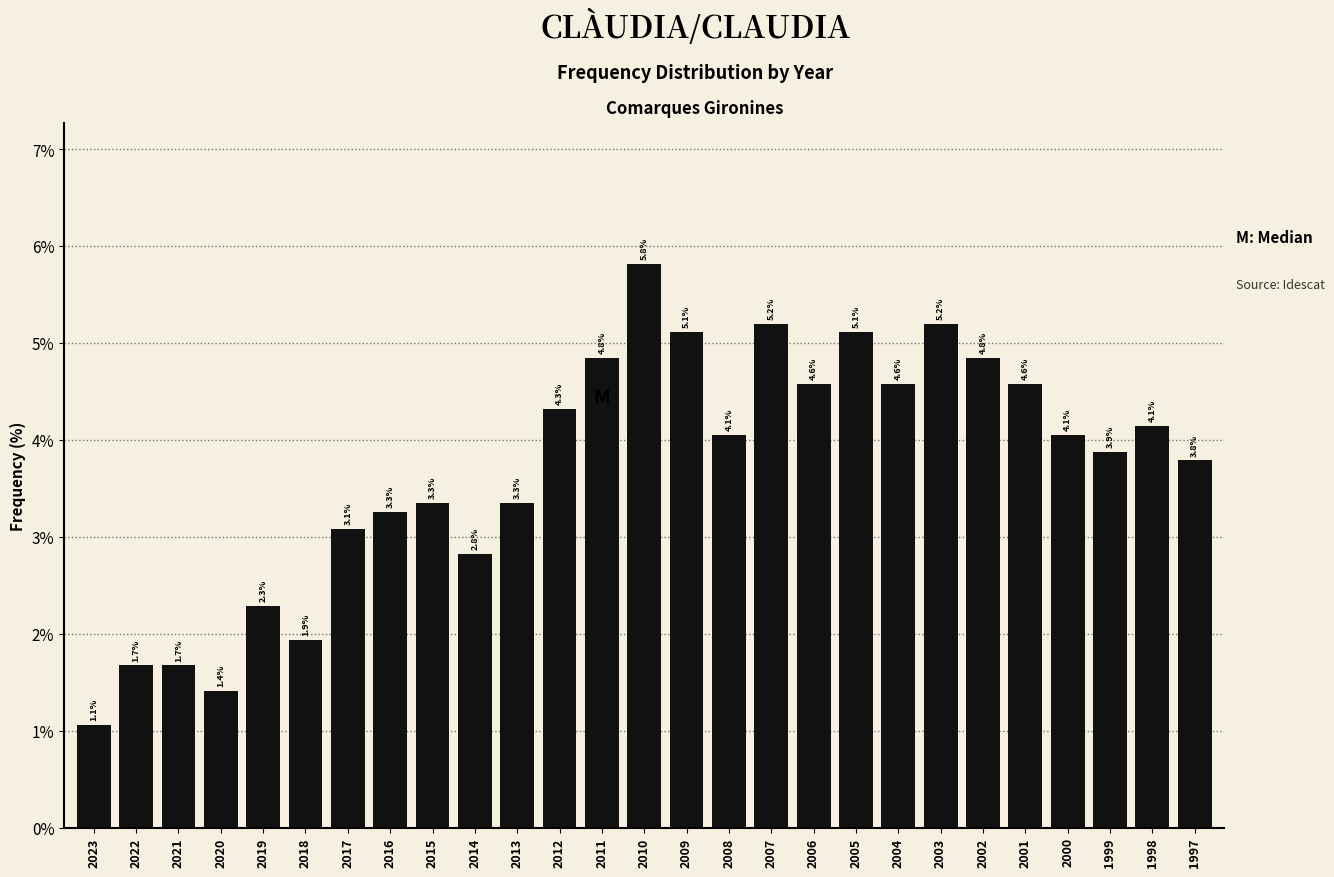

Reading left to right, what are all the values shown in this chart?

1.1	1.7	1.7	1.4	2.3	1.9	3.1	3.3	3.3	2.8	3.3	4.3	4.8	5.8	5.1	4.1	5.2	4.6	5.1	4.6	5.2	4.8	4.6	4.1	3.9	4.1	3.8